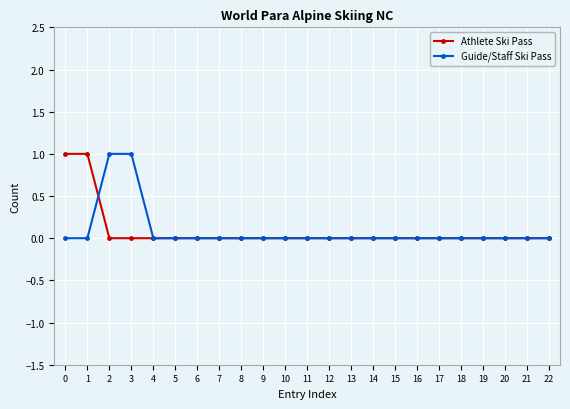

Between 0 and 19, which series saw the biggest shift?

Athlete Ski Pass